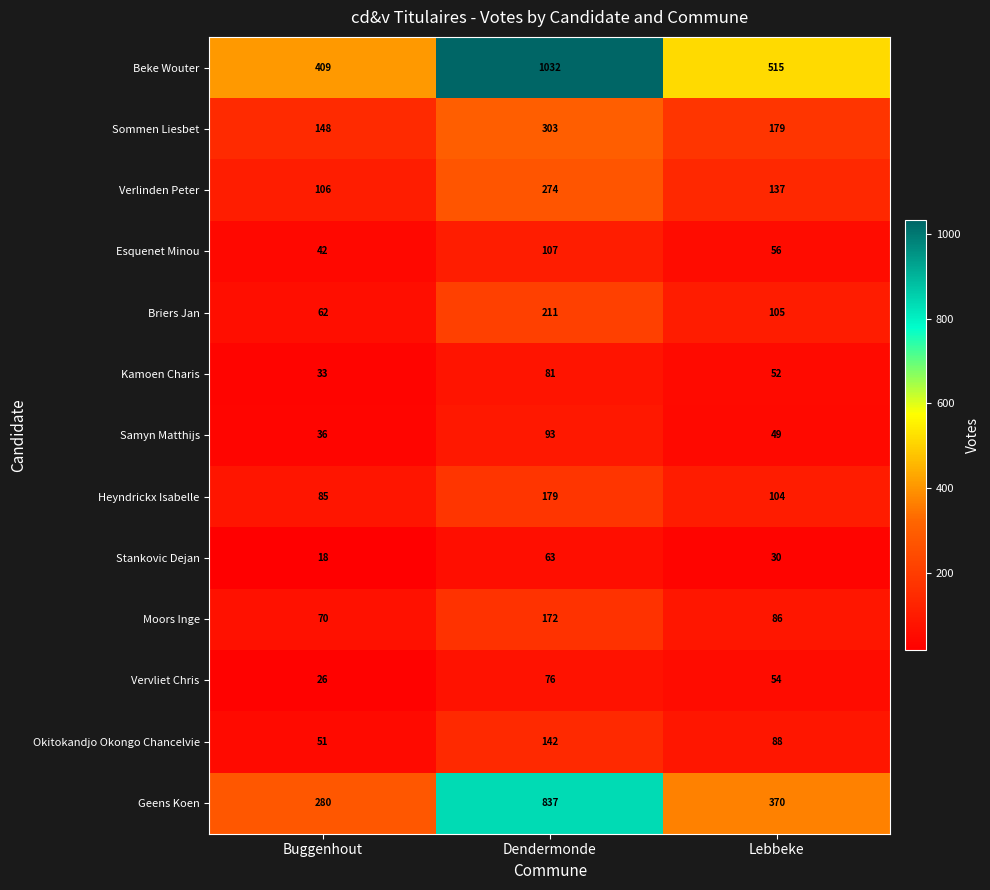

At Dendermonde, list the series in order from smallest to largest.

Stankovic Dejan, Vervliet Chris, Kamoen Charis, Samyn Matthijs, Esquenet Minou, Okitokandjo Okongo Chancelvie, Moors Inge, Heyndrickx Isabelle, Briers Jan, Verlinden Peter, Sommen Liesbet, Geens Koen, Beke Wouter